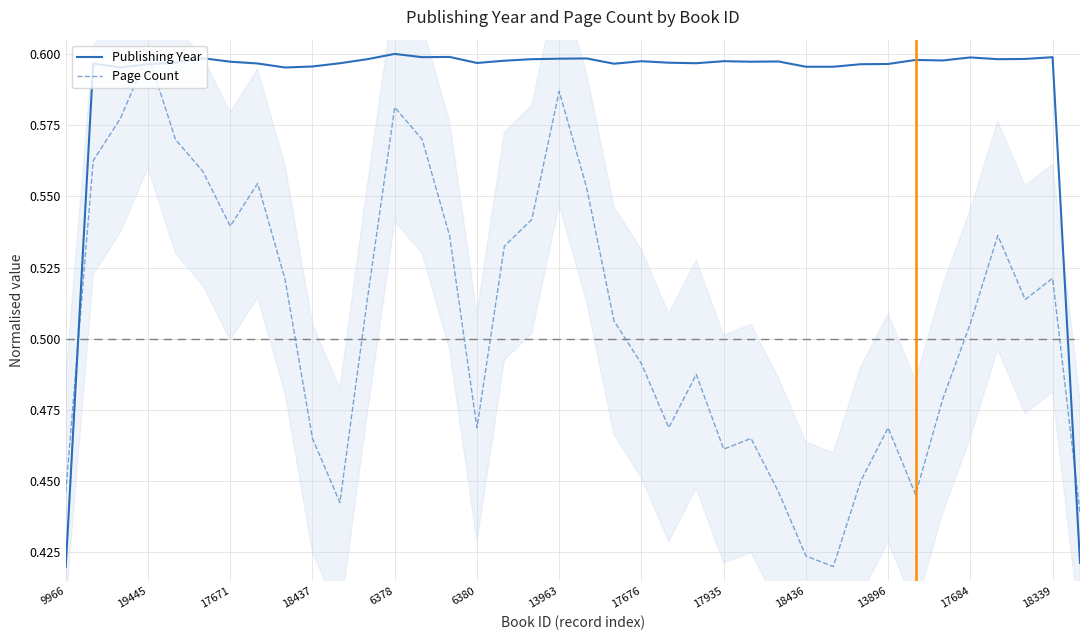

After their last crossing, which series has the higher values: Page Count or Publishing Year?

Page Count